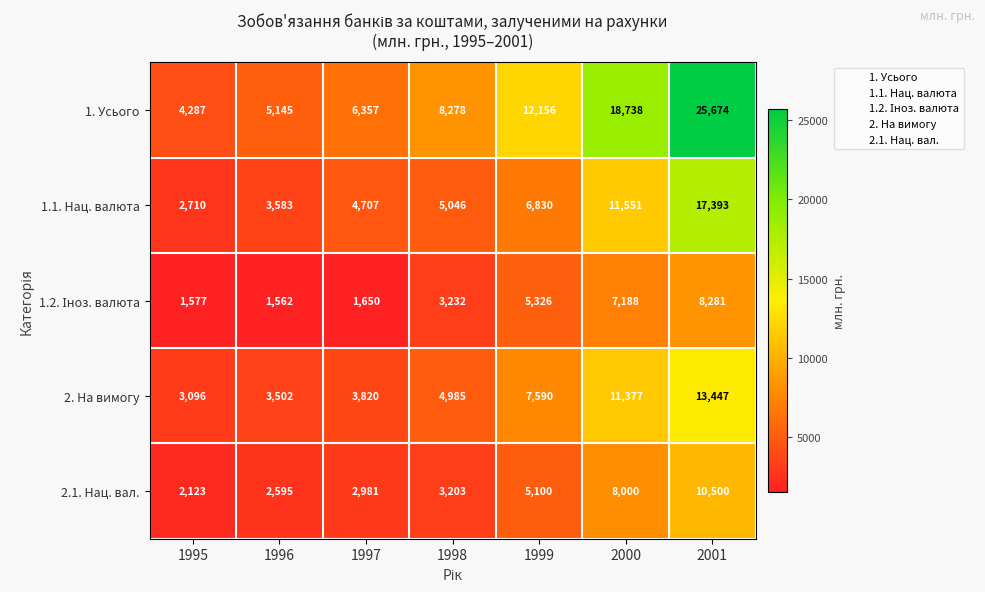

Where is 2. На вимогу nearest to the value 8271?

1999